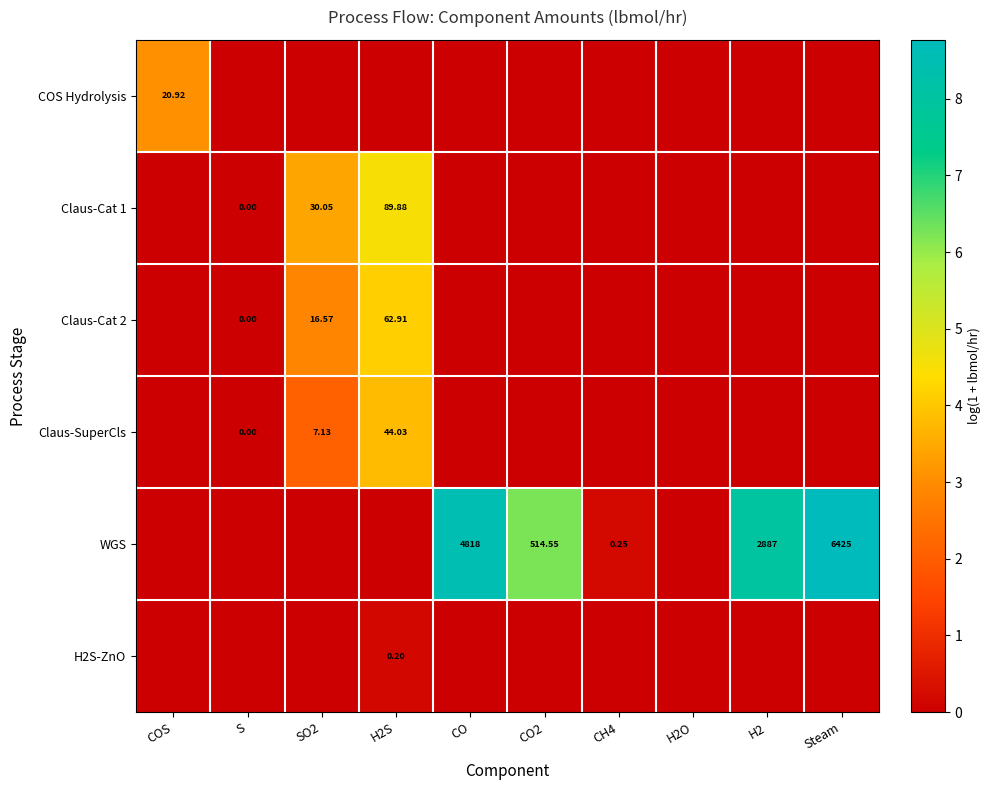

Which series changed the most between SO2 and CO?

WGS